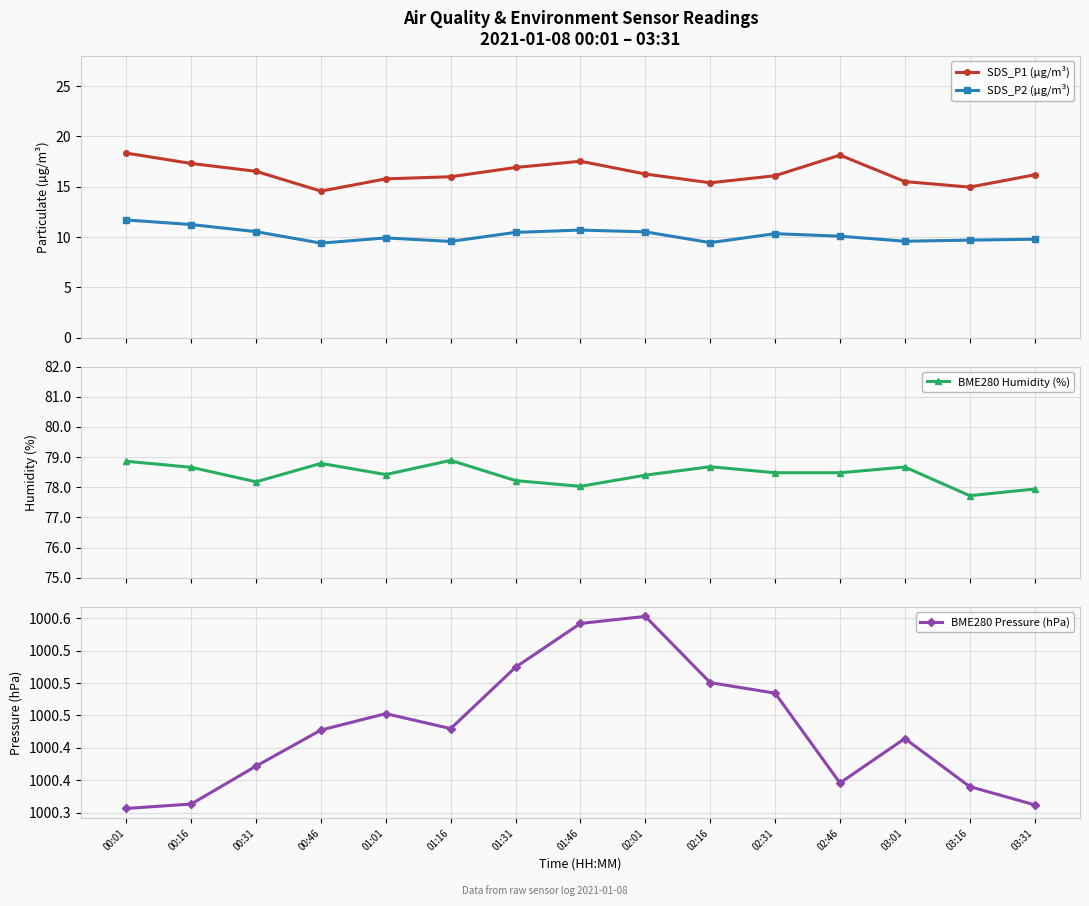

At which category is the sum across all series the highest?

00:01